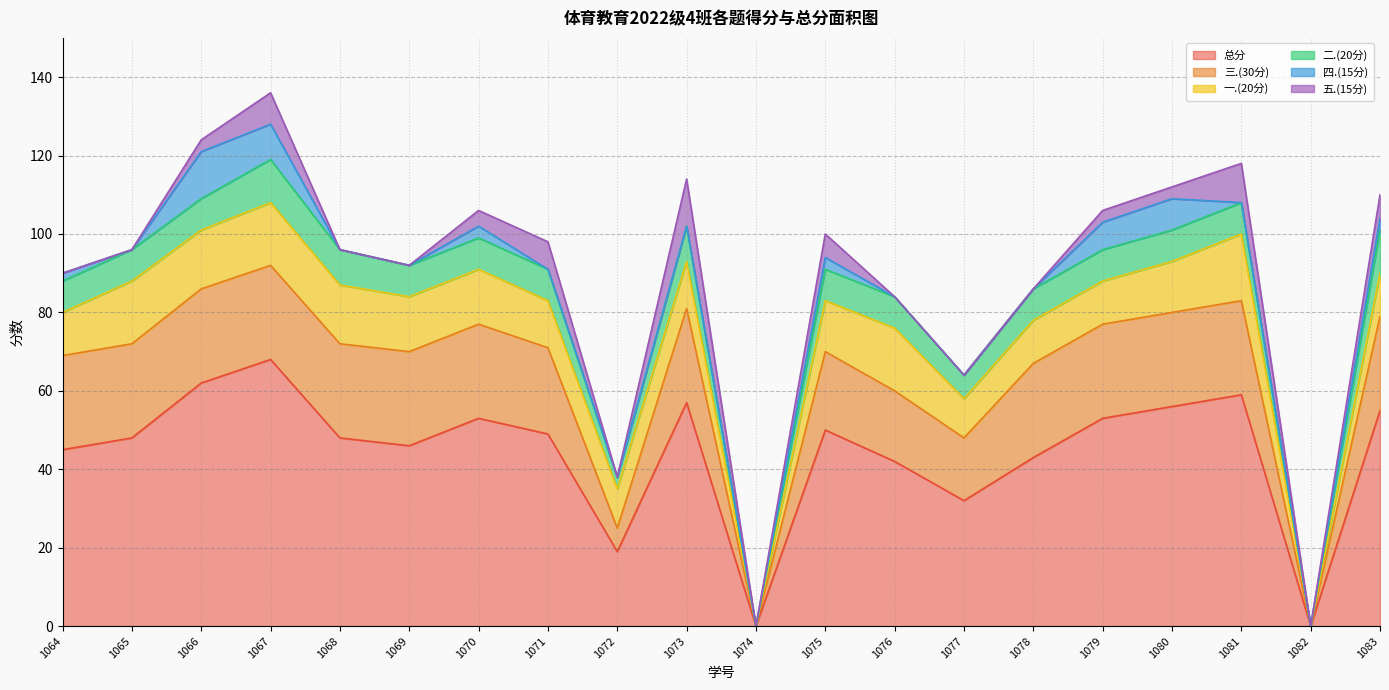

Which has a higher value, 2022141071 or 2022141080?

2022141080